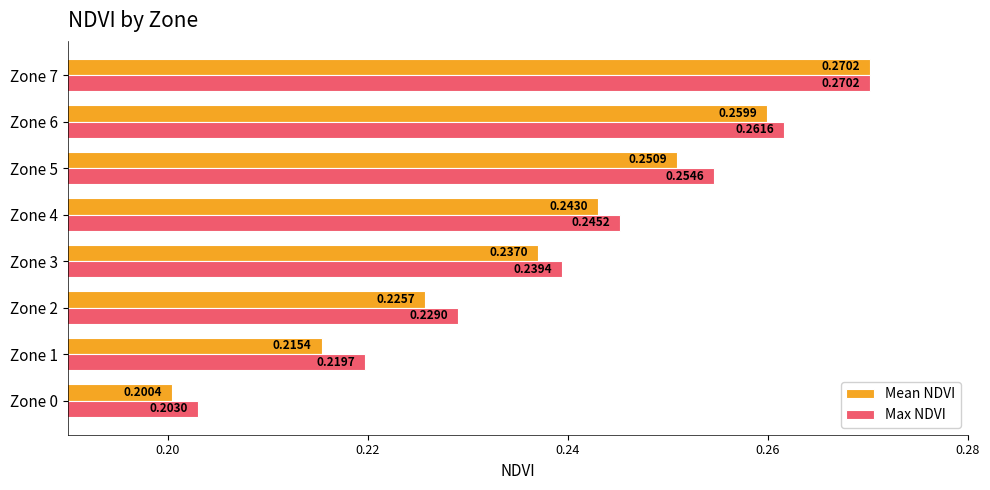

Count the Max NDVI values in the range 0 to 1.

8